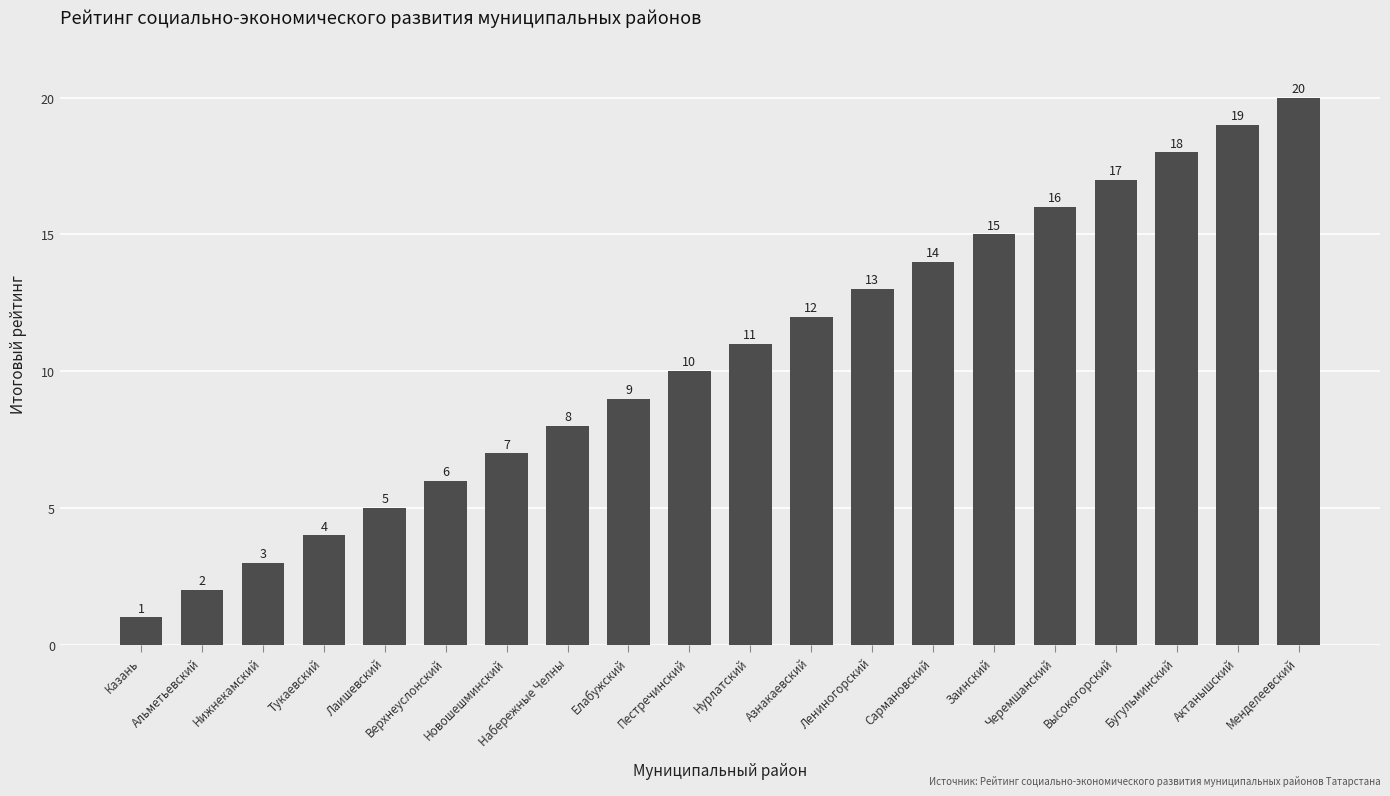

What is the minimum value shown in the chart?

1